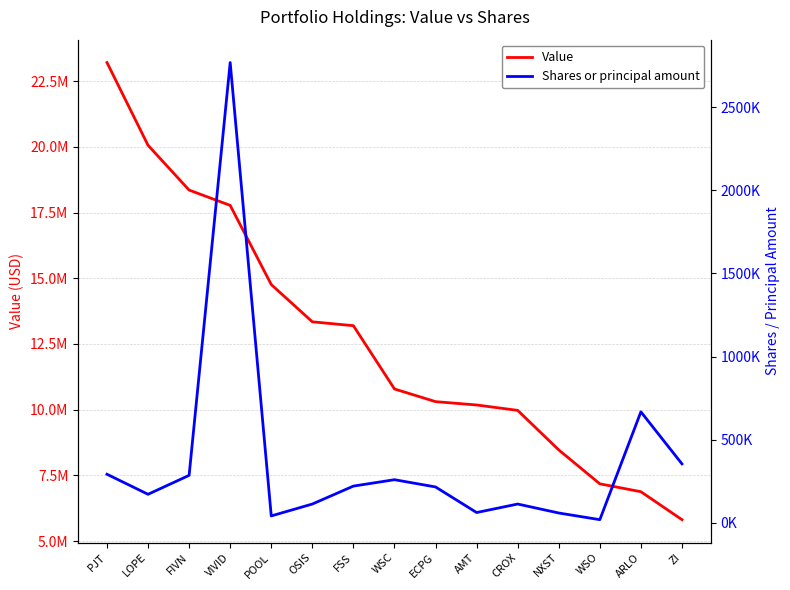

At how many categories does at least one series exceed 17400299?

4